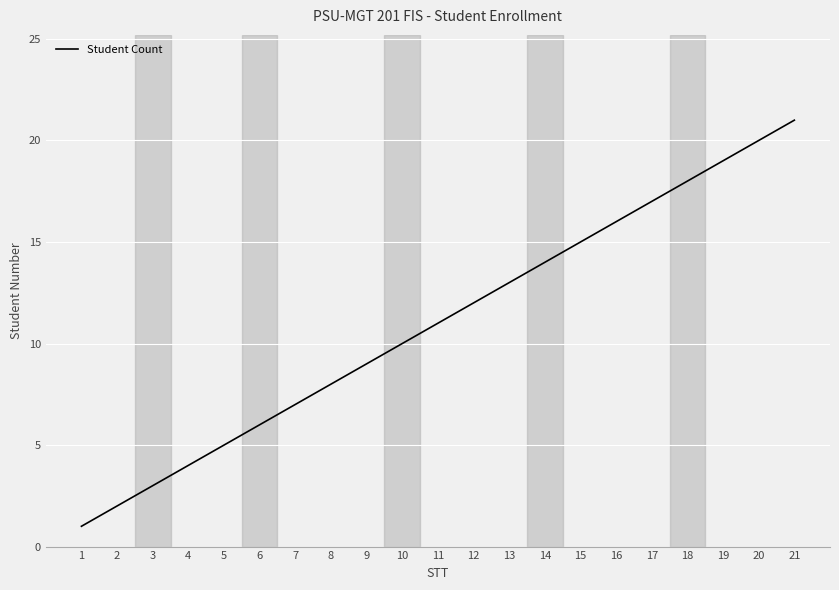

Reading left to right, list all the values displayed in this chart.

1	2	3	4	5	6	7	8	9	10	11	12	13	14	15	16	17	18	19	20	21